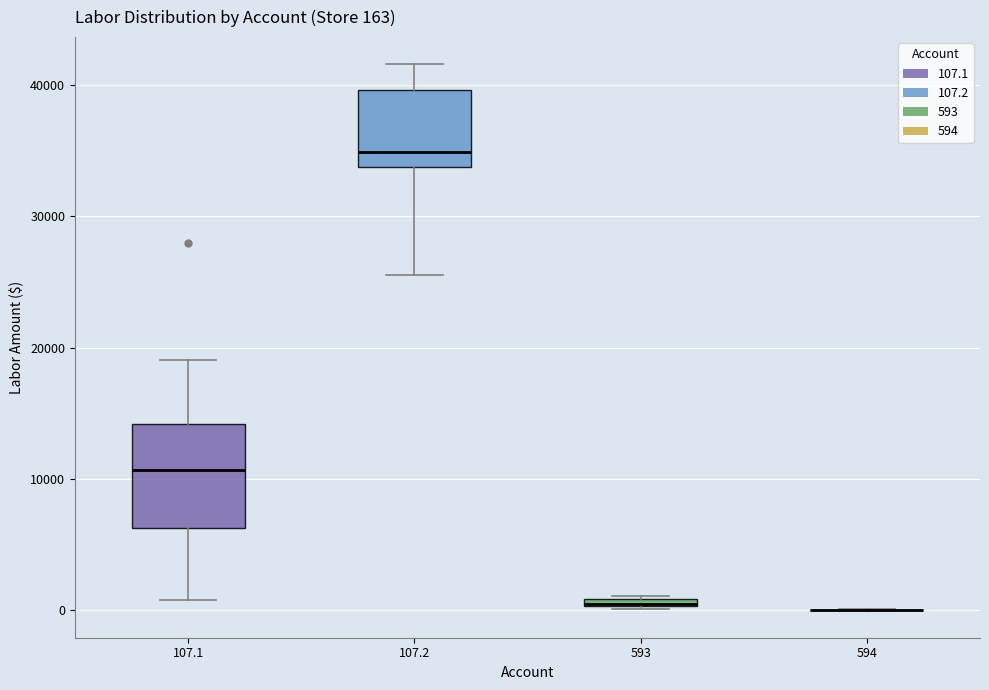

Comparing the boxes themselves (not the whiskers), which one is the tallest?

107.1